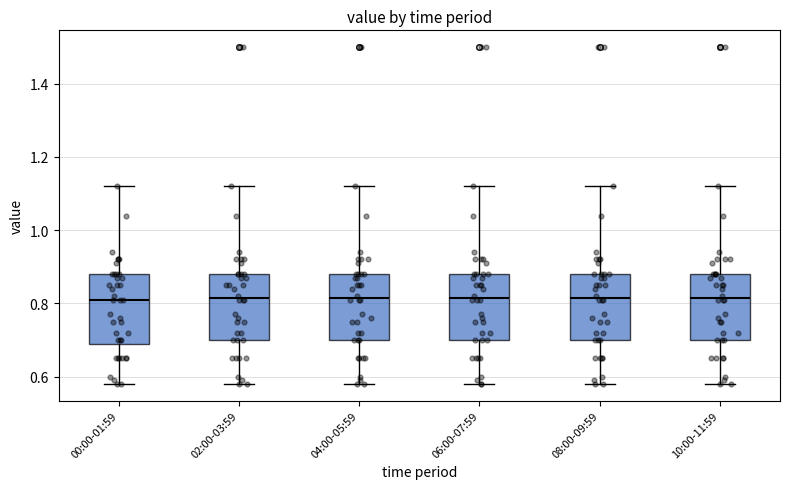

Reading left to right, read every box against the y-axis: the position of its median line, the range the box covers, and the ends of its whiskers. The values are not printed on the chart, so give them approximately, as read against the axis.

00:00-01:59: median 0.82, box 0.68 to 0.88, whiskers 0.58 to 1.12
02:00-03:59: median 0.82, box 0.70 to 0.88, whiskers 0.58 to 1.12
04:00-05:59: median 0.82, box 0.70 to 0.88, whiskers 0.58 to 1.12
06:00-07:59: median 0.82, box 0.70 to 0.88, whiskers 0.58 to 1.12
08:00-09:59: median 0.82, box 0.70 to 0.88, whiskers 0.58 to 1.12
10:00-11:59: median 0.82, box 0.70 to 0.88, whiskers 0.58 to 1.12